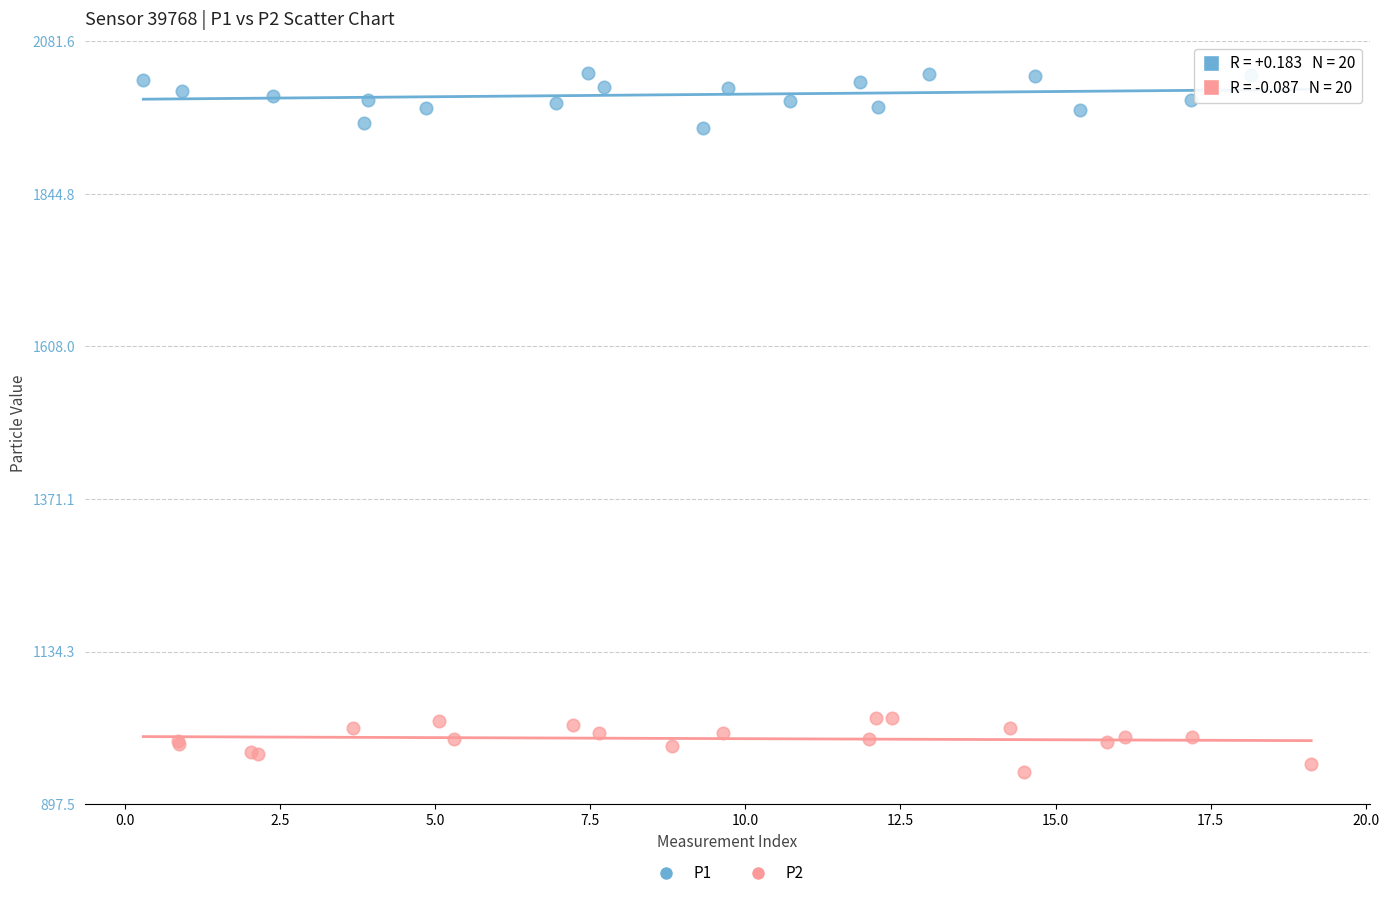

Which series reaches the minimum Y coordinate?

P2